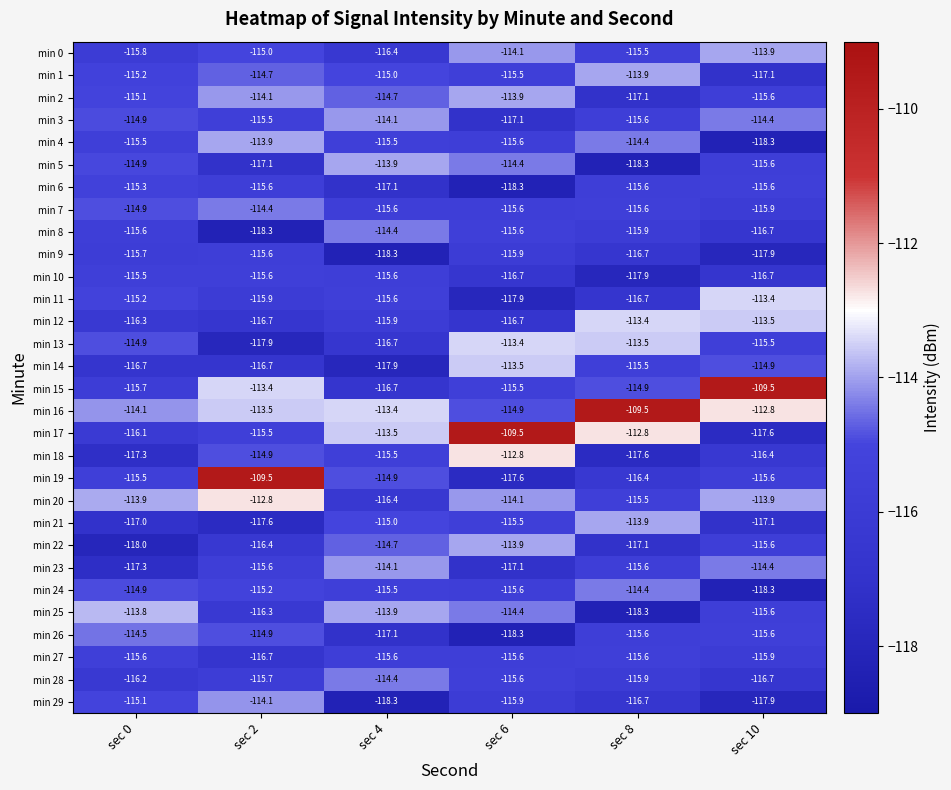

What is the maximum value shown in the chart?

-109.5